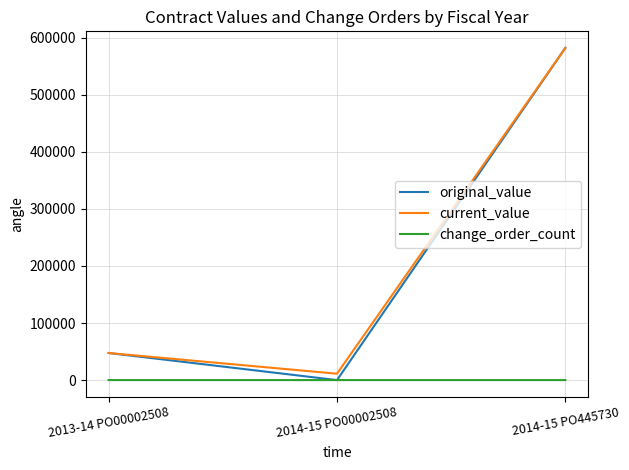

At which label is current_value closest to 296650?

2013-14 PO00002508